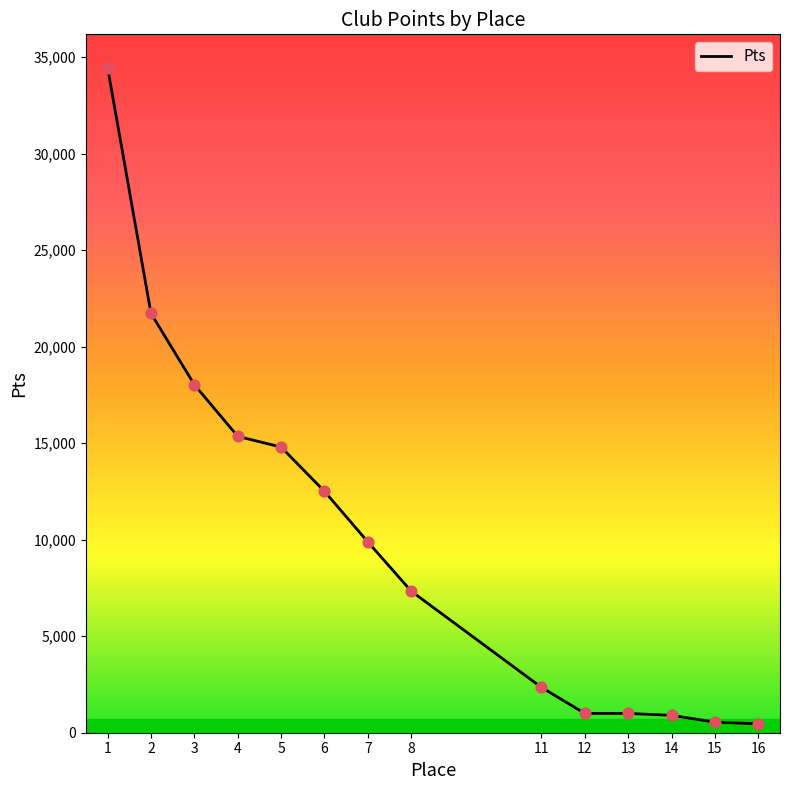

Approximately how many times larger is the value at 1 compared to 6?

2.8